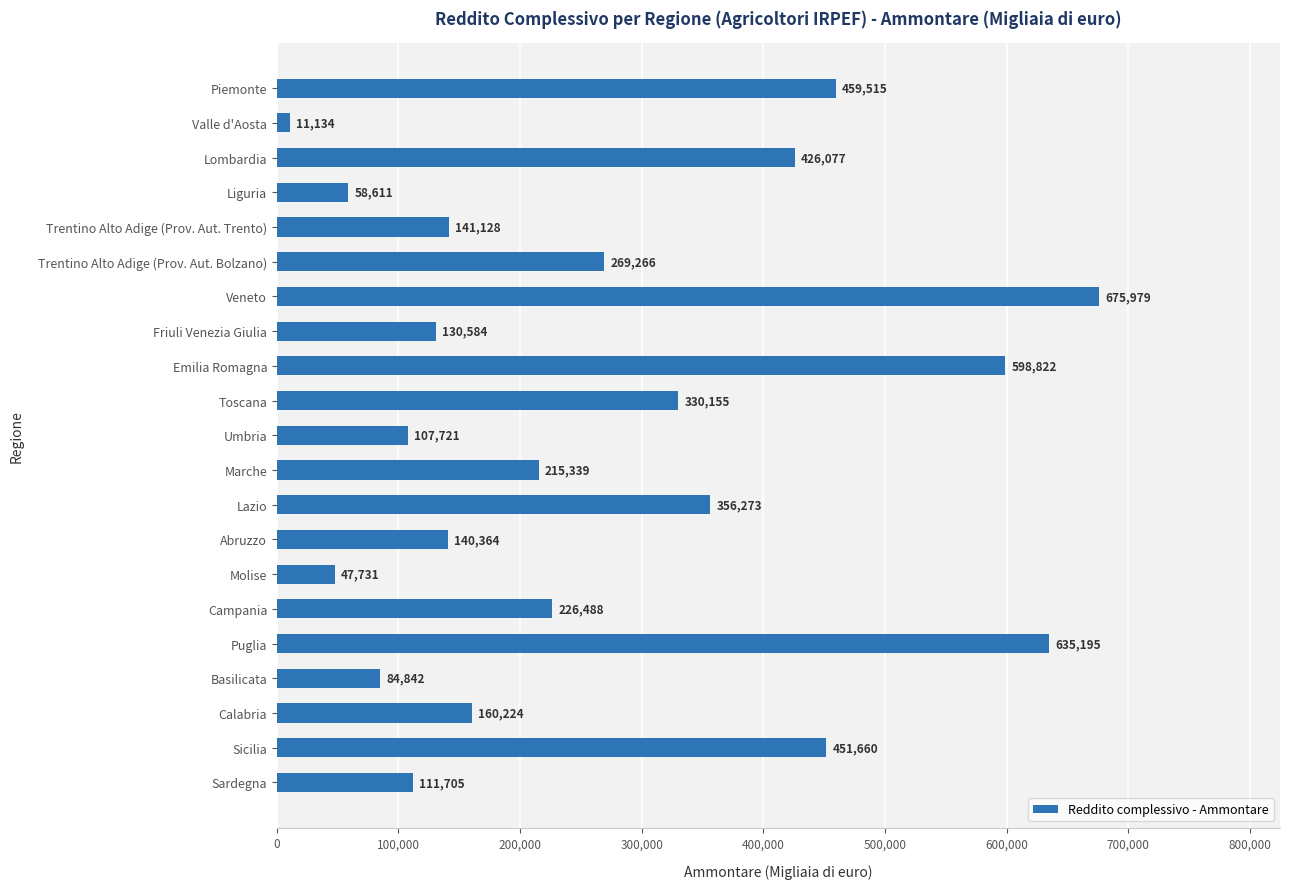

What is the minimum value shown in the chart?

11134